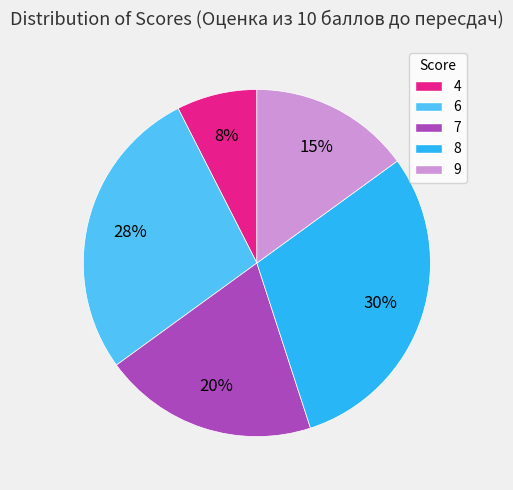

How many slices are in this pie chart?

5